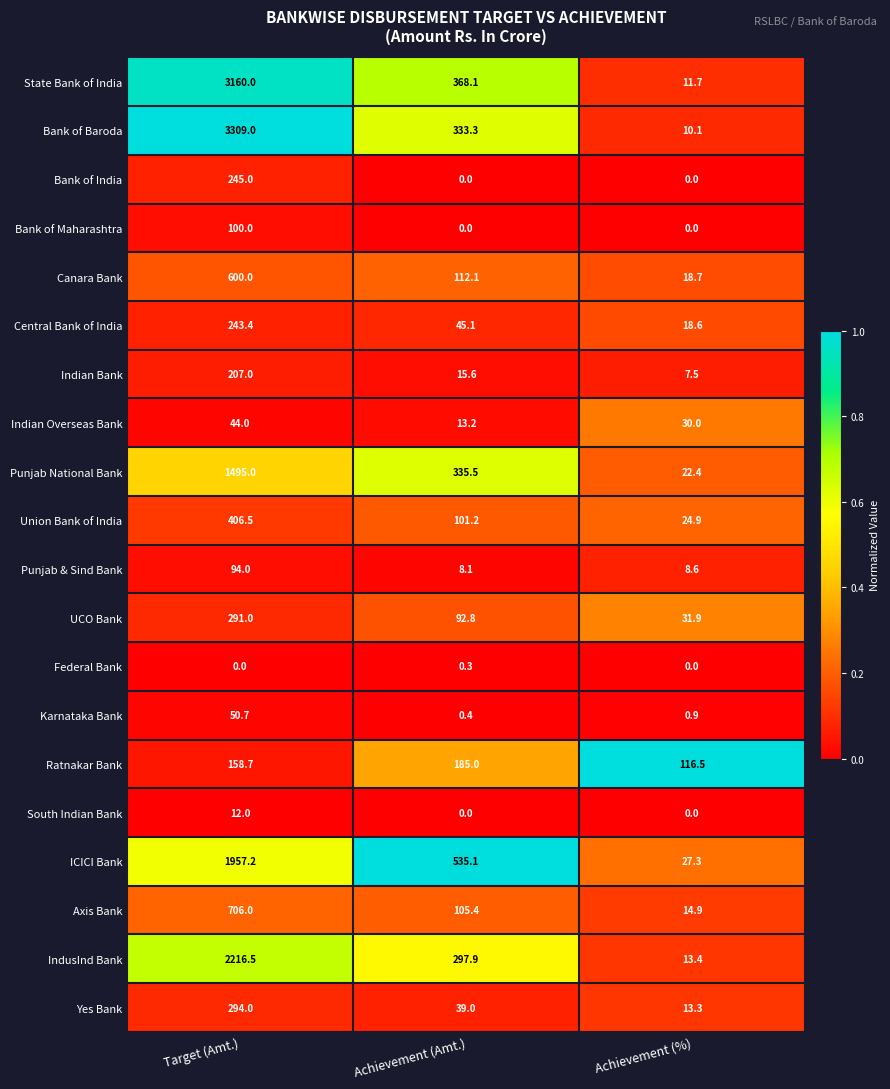

What is the highest value of the Indian Bank series?

207.0